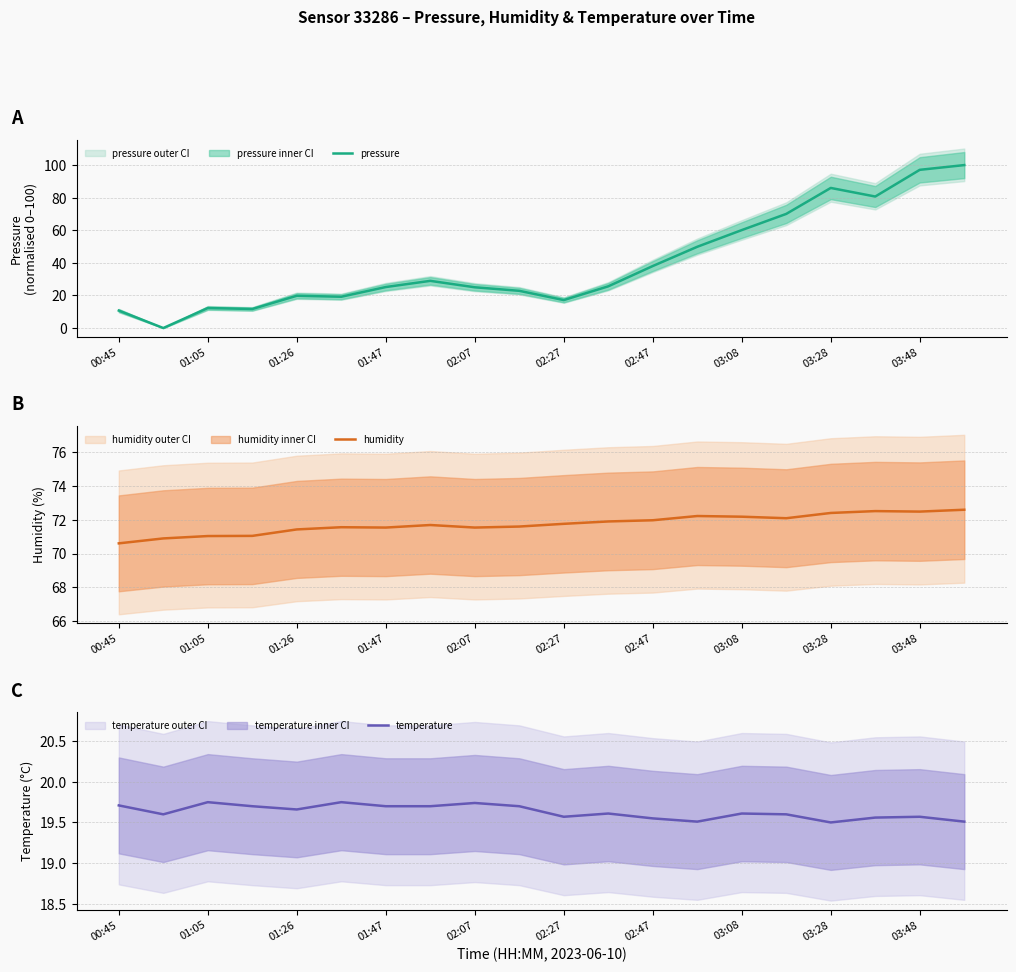

True or false: humidity has more than 0 points higher than both neighbors.

True